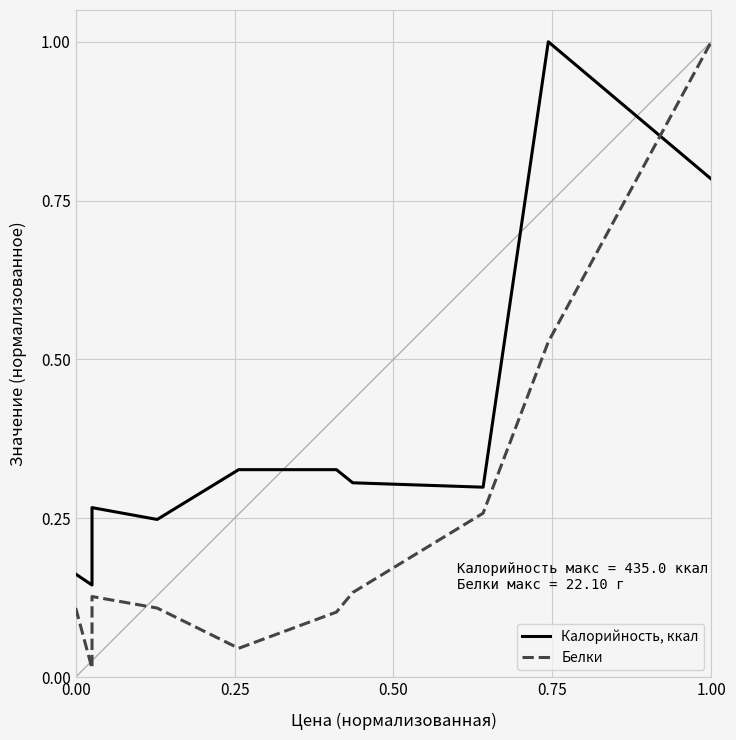

Reading left to right, list all the values displayed in this chart.

Калорийность, ккал: 0.2	0.1	0.3	0.2	0.3	0.3	0.3	0.3	1.0	0.8
Белки: 0.1	0.0	0.1	0.1	0.0	0.1	0.1	0.3	0.5	1.0